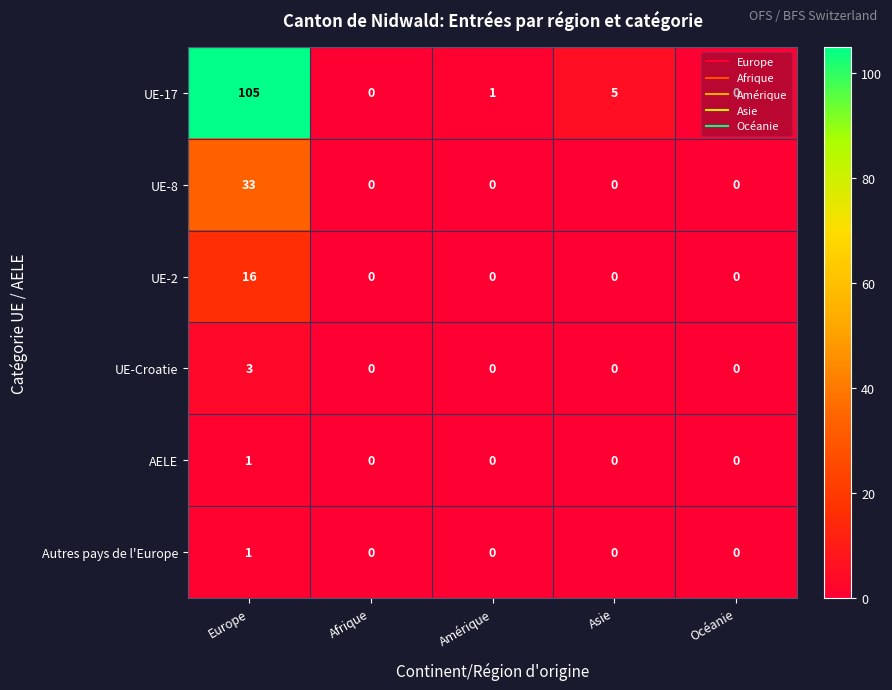

At which category is the sum across all series the highest?

Europe